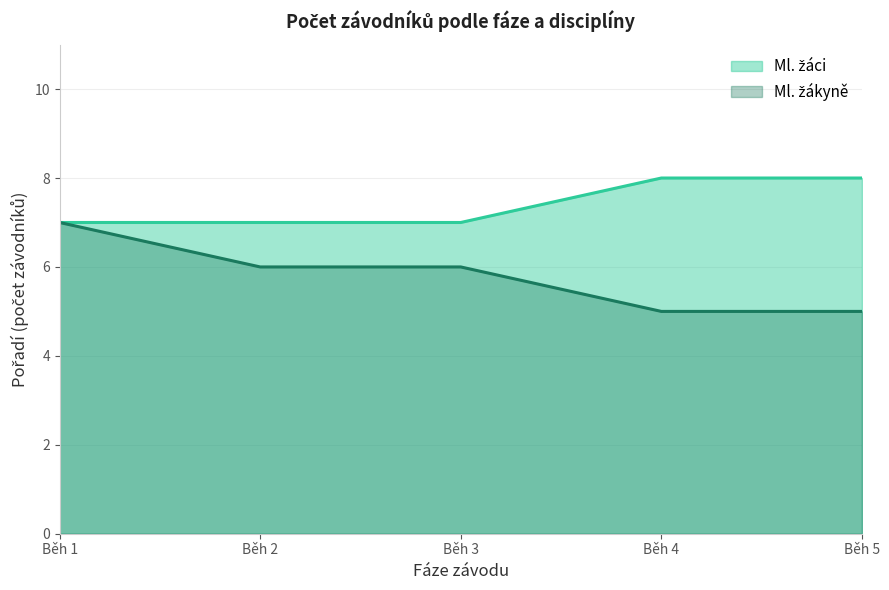

What are all the series names shown in the legend?

Ml. žáci, Ml. žákyně